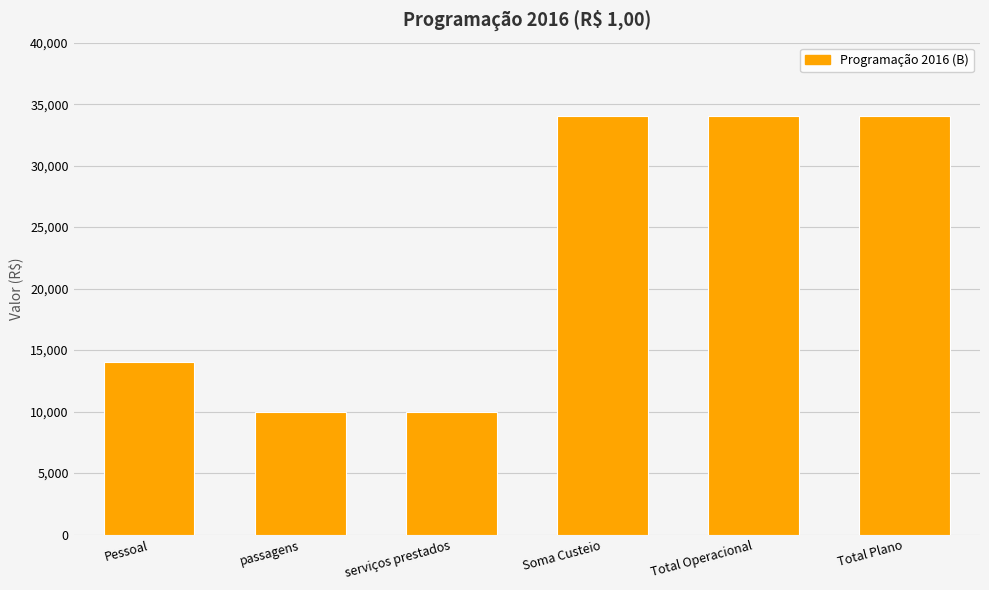

What is the difference between the maximum and minimum values?

24000